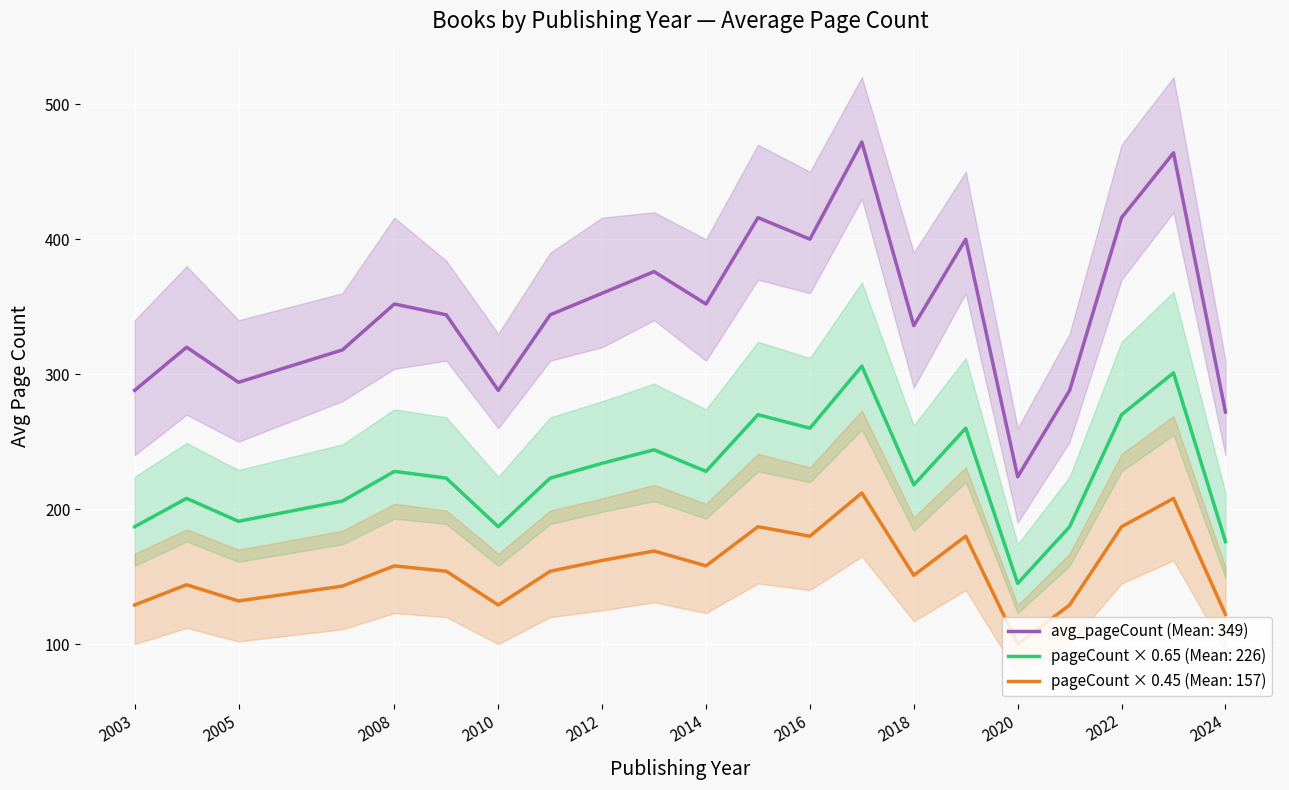

How many distinct data groups are displayed?

3